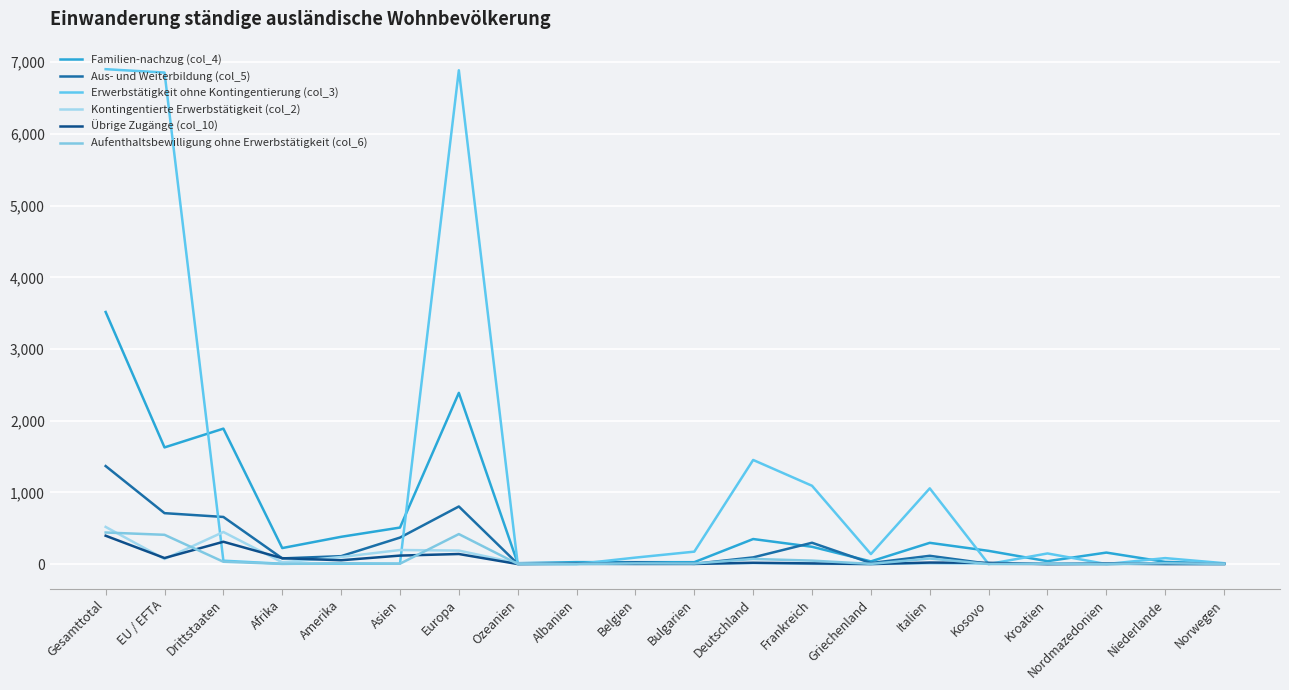

At how many categories does at least one series exceed 2555?

3